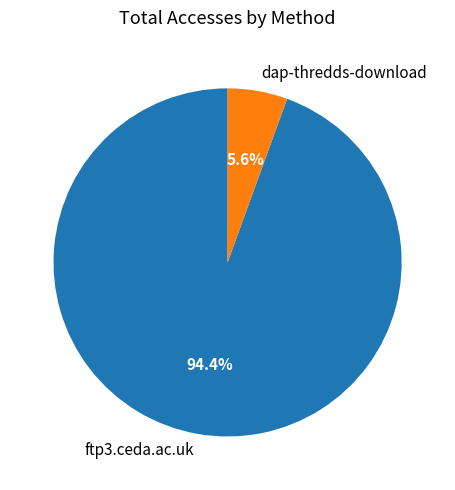

How many slices are in this pie chart?

2